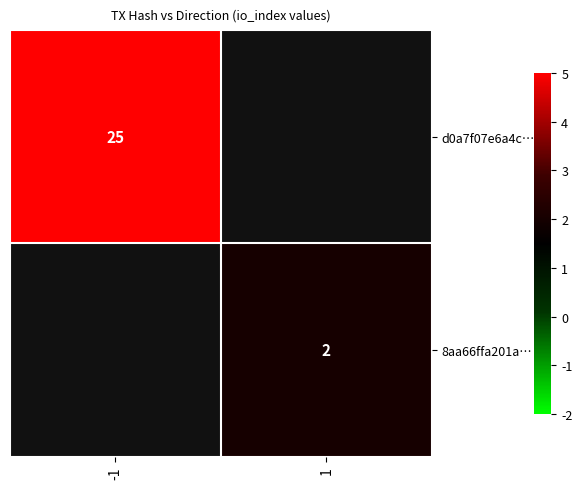

The value of 8aa66ffa201a… at 1 is 2. True or false?

True